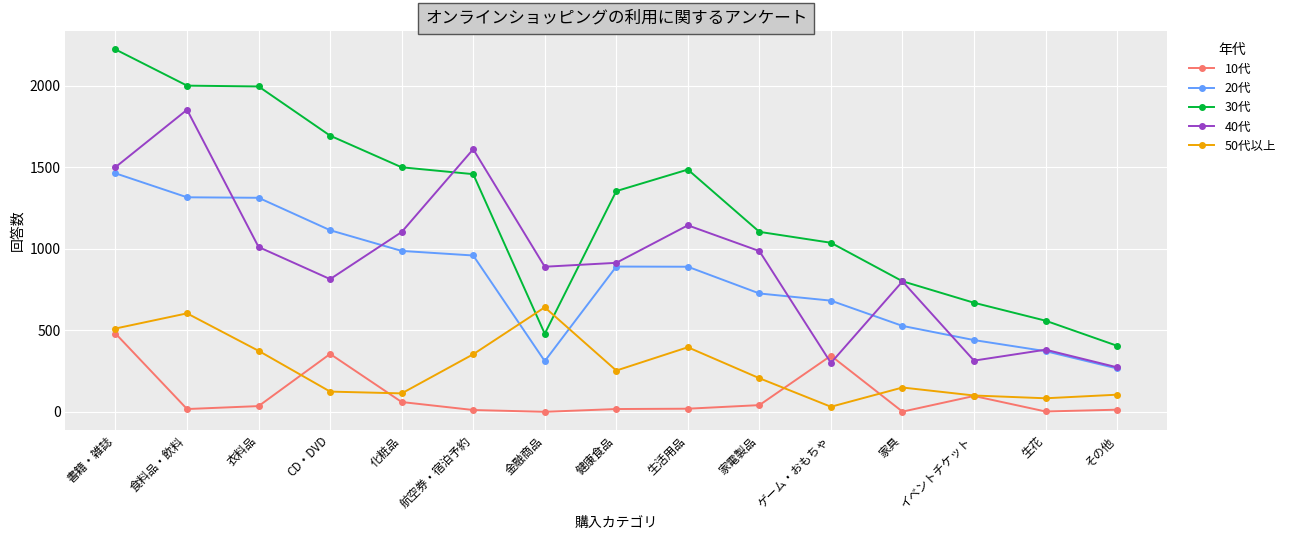

What are all the series names shown in the legend?

10代, 20代, 30代, 40代, 50代以上